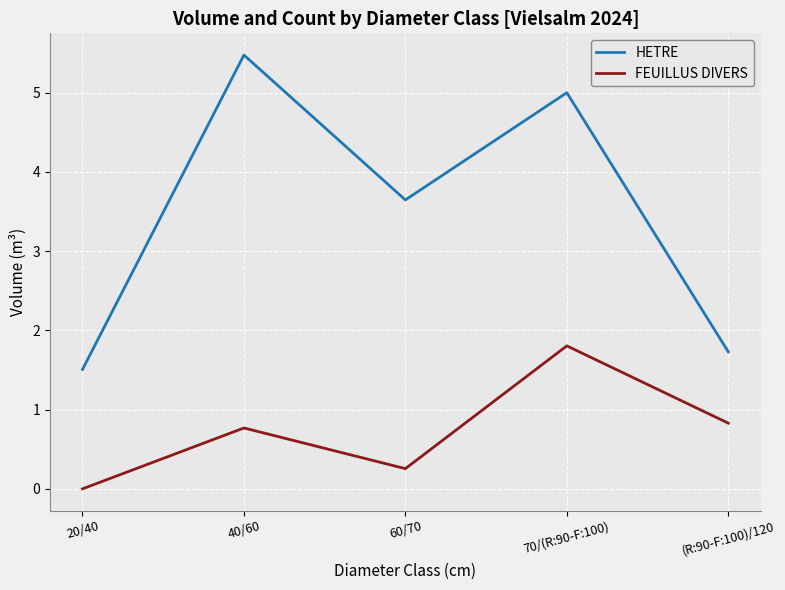

Which series has the largest range (max minus min)?

HETRE